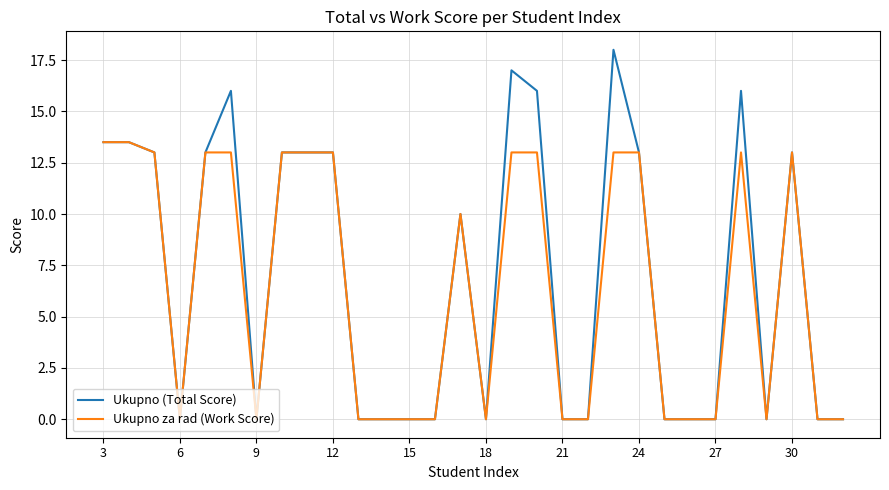

Which series has the largest range (max minus min)?

Ukupno (Total Score)